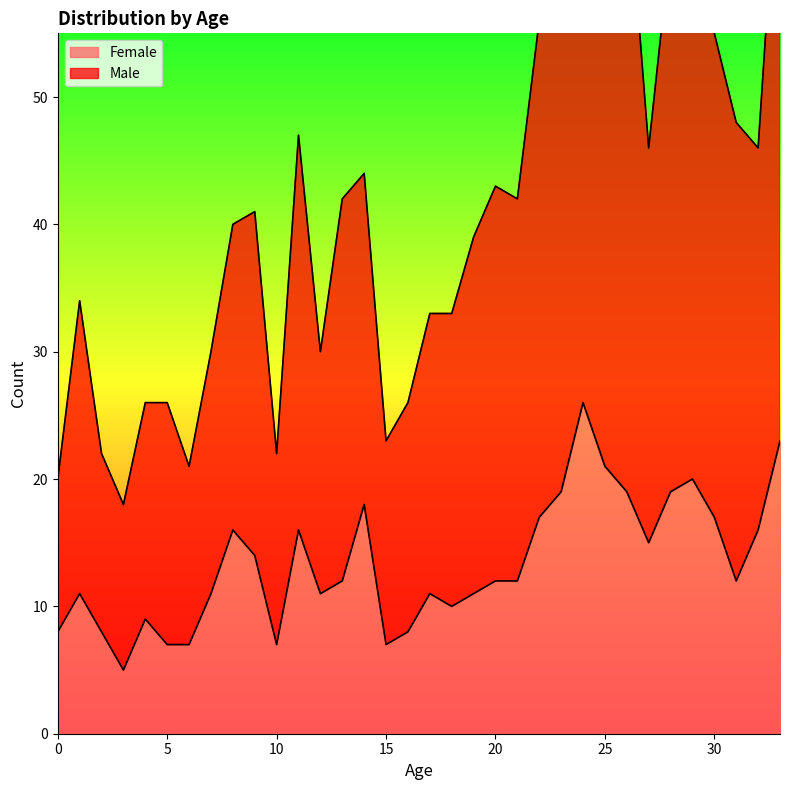

Rank the series by their maximum value, from highest to lowest.

Male, Female